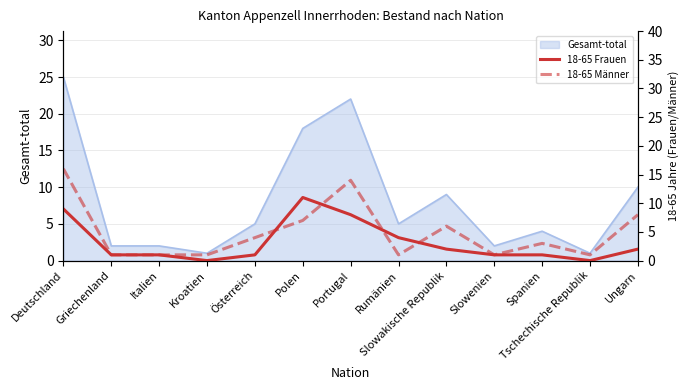

What is the label of the 13th point from the left?

Ungarn